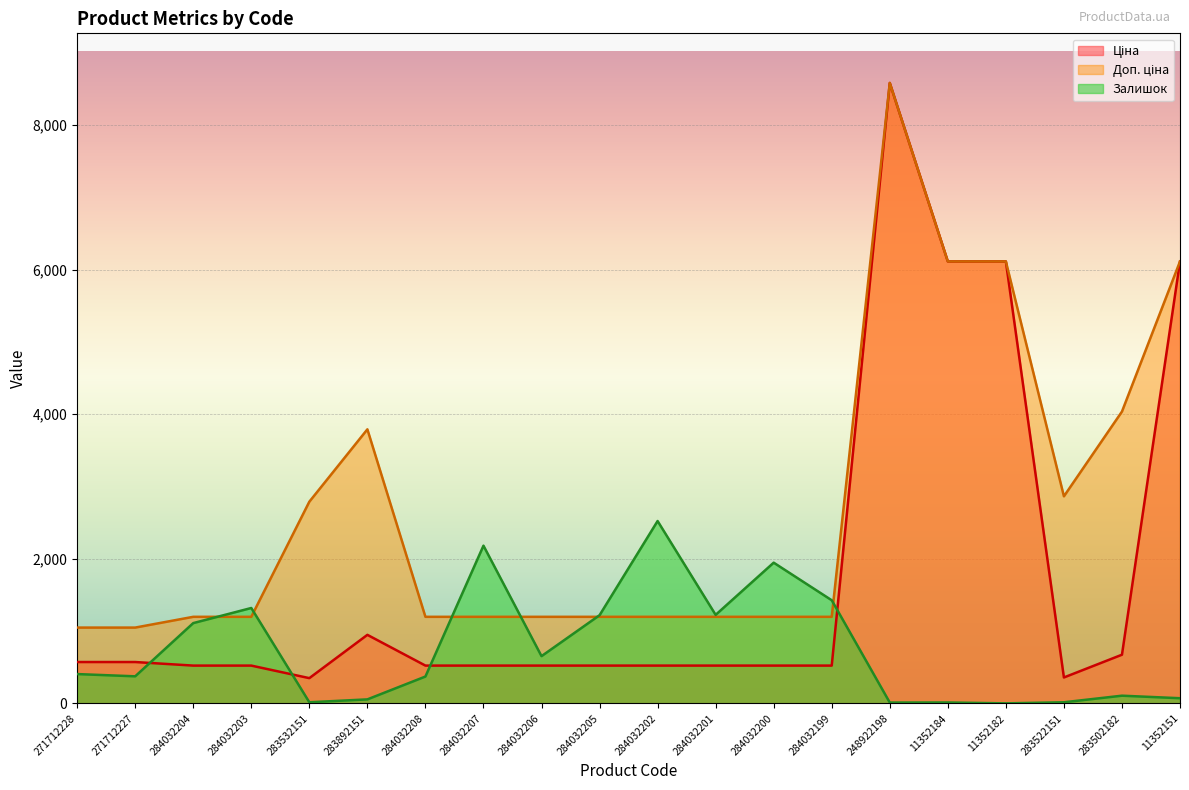

What is the difference between the maximum and second lowest values in the Ціна series?

8223.2